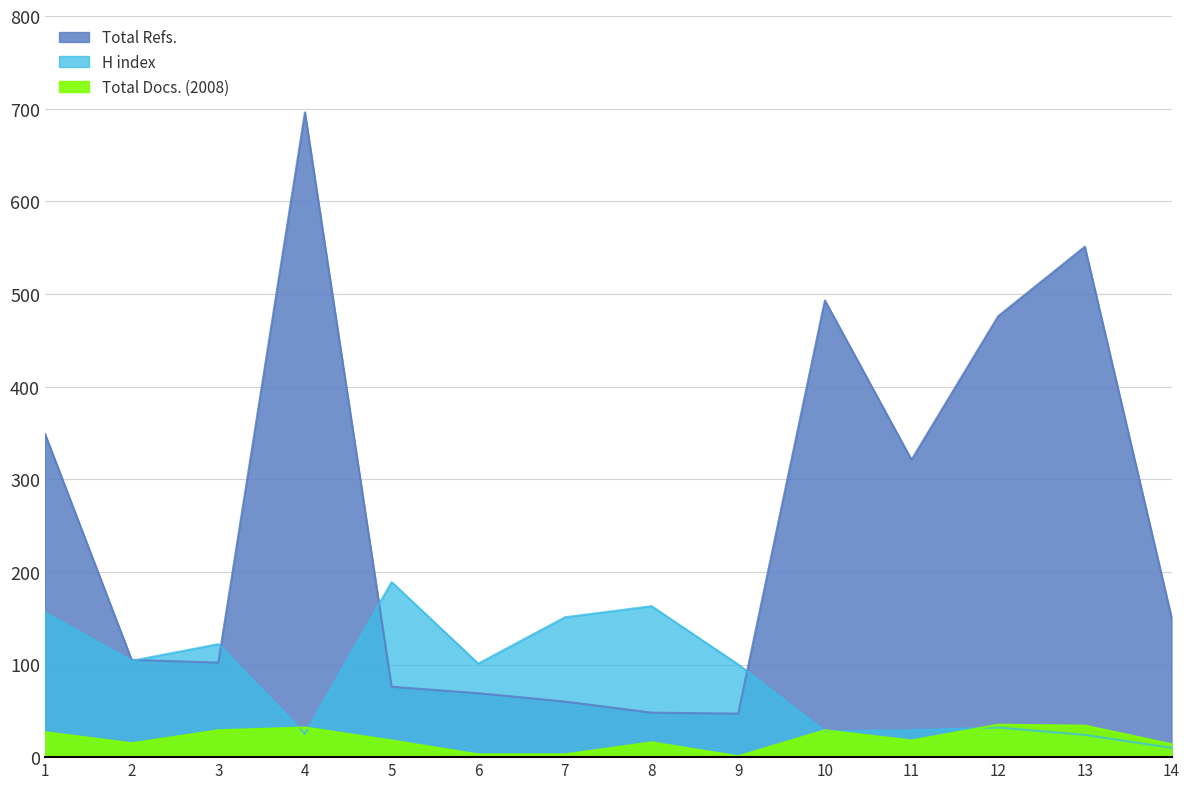

Rank the categories by H index value from highest to lowest.

5, 8, 1, 7, 3, 2, 6, 9, 12, 11, 10, 4, 13, 14